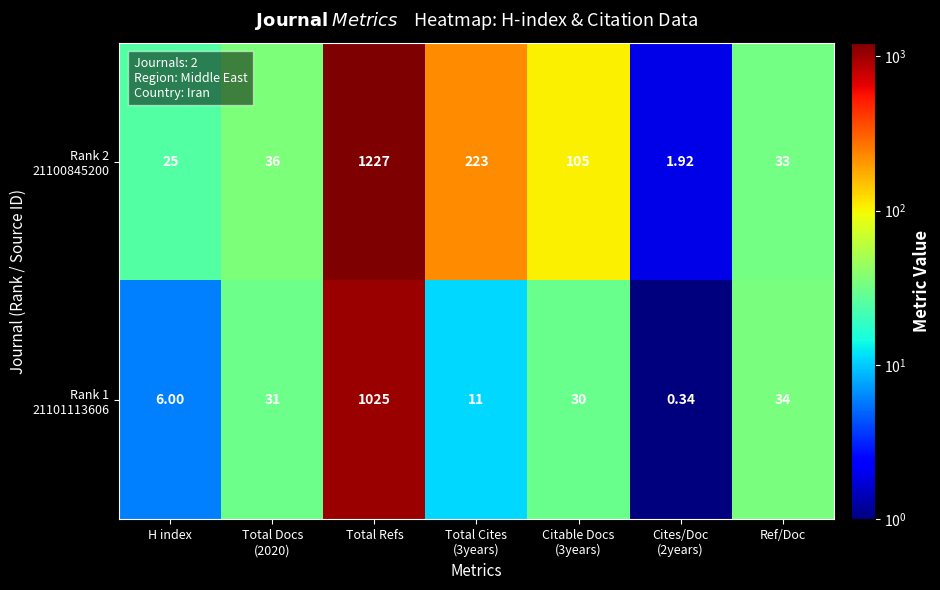

Which category has the highest value across all series?

Total Refs